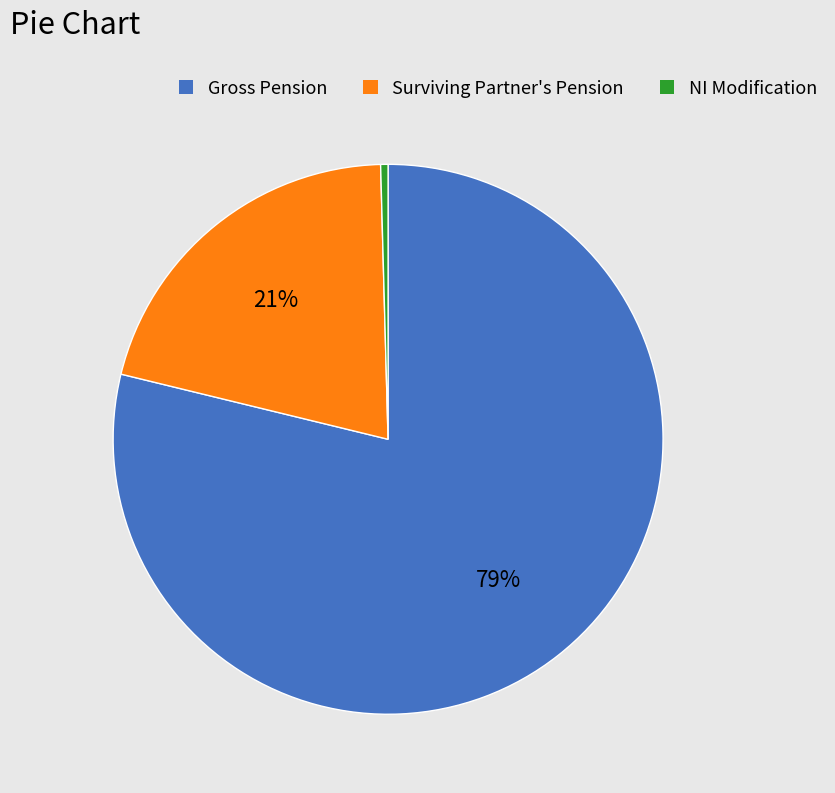

Between Gross Pension and NI Modification, which is larger?

Gross Pension